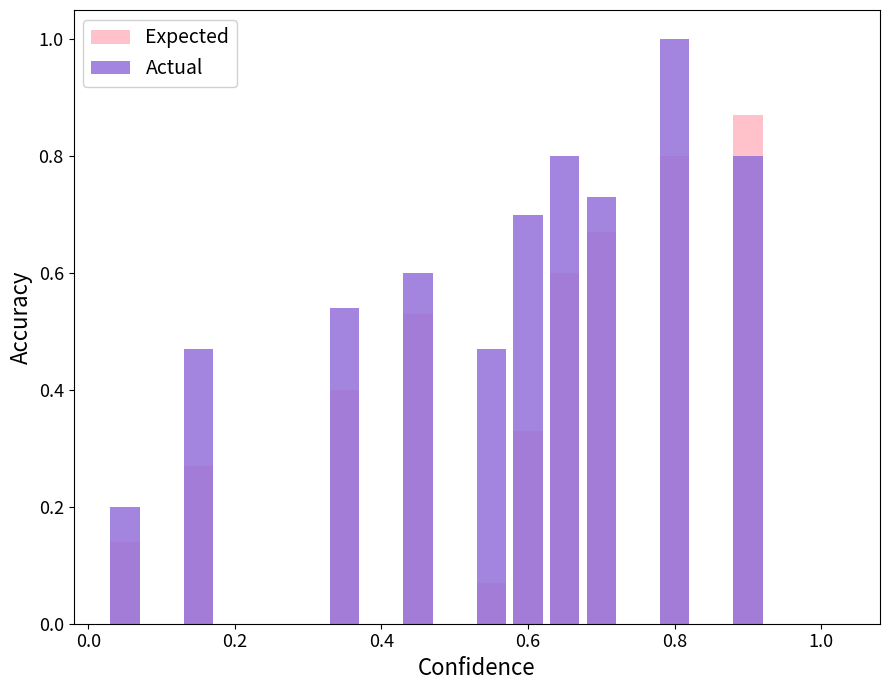

How many Actual values are between 0 and 1?

10